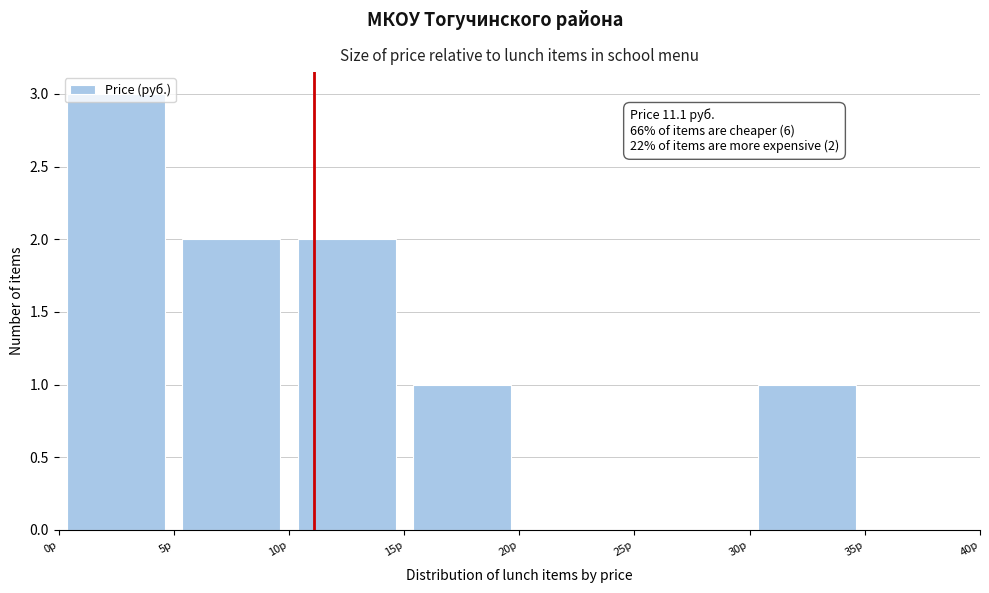

Which range on the x-axis has the tallest bar?

0 to 5